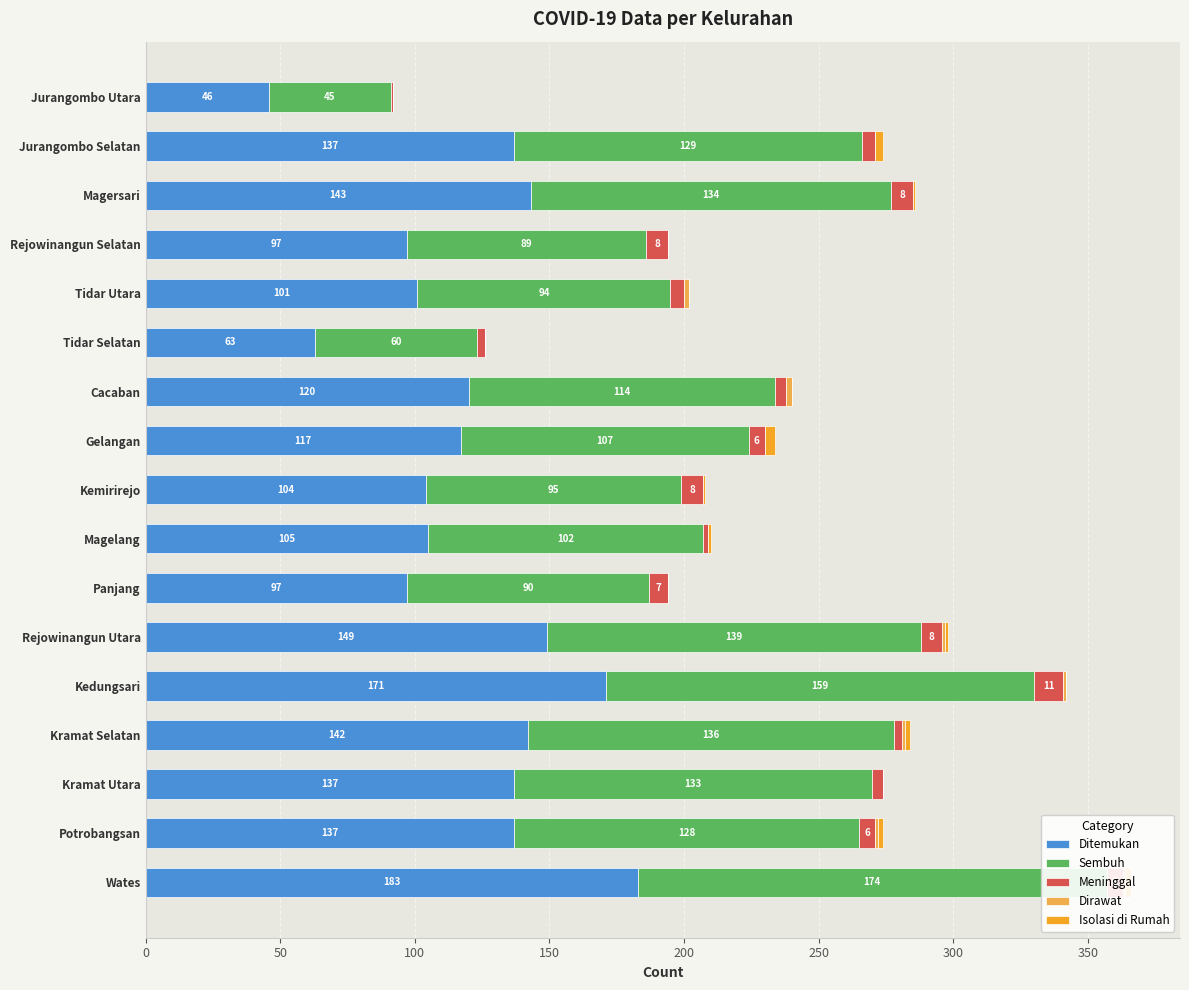

Reading left to right, extract all data points from this chart.

Ditemukan: 46	137	143	97	101	63	120	117	104	105	97	149	171	142	137	137	183
Sembuh: 45	129	134	89	94	60	114	107	95	102	90	139	159	136	133	128	174
Meninggal: 1	5	8	8	5	3	4	6	8	2	7	8	11	3	4	6	6
Dirawat: 0	0	0	0	2	0	2	0	0	0	0	1	1	1	0	1	1
Isolasi di Rumah: 0	3	1	0	0	0	0	4	1	1	0	1	0	2	0	2	2